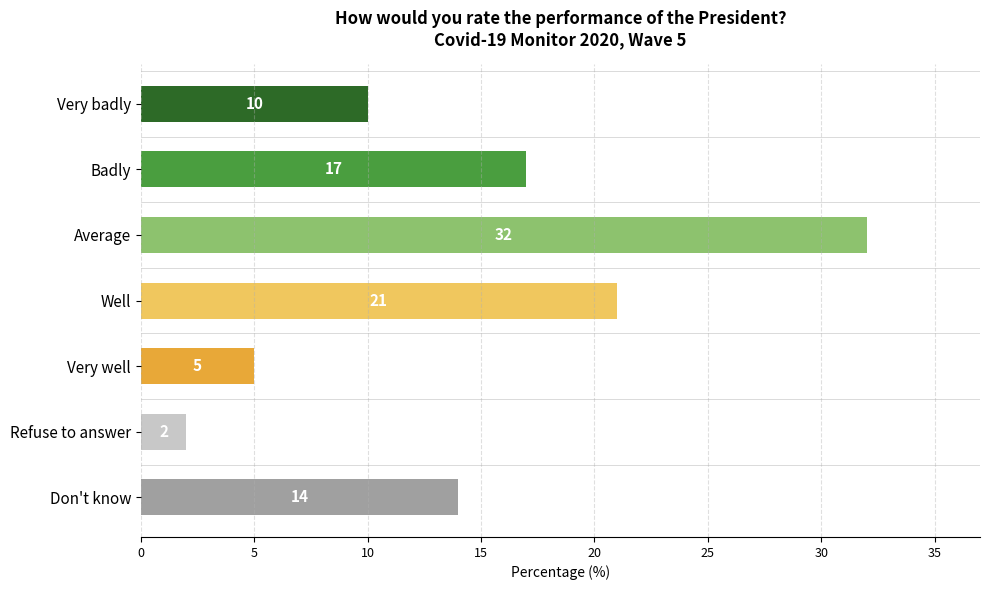

Where is the data nearest to the value 17?

Badly